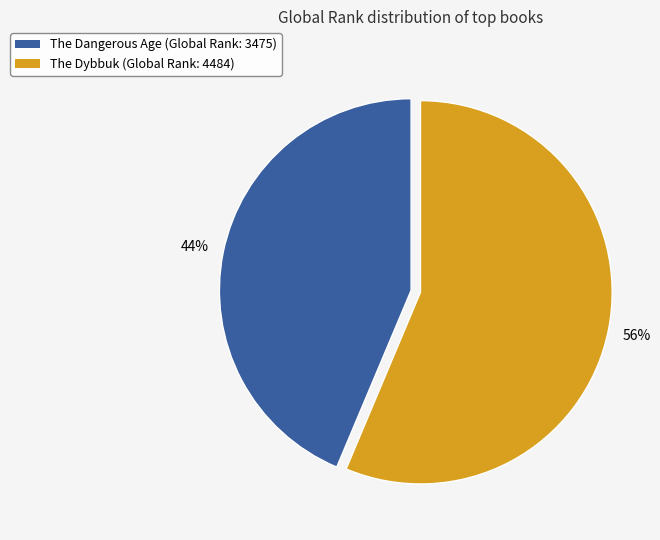

Is the sum of The Dangerous Age and The Dybbuk greater than half?

Yes